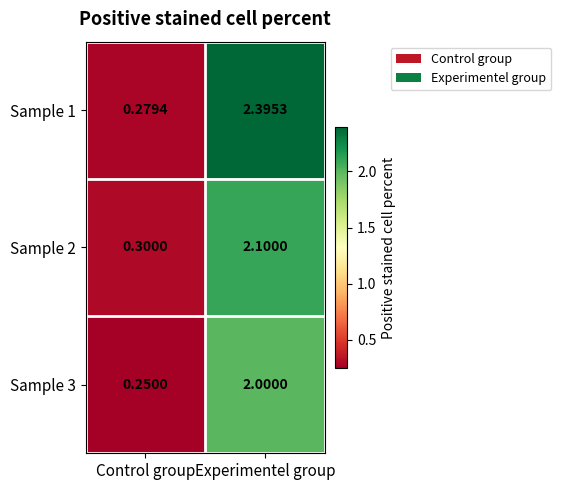

At which label is Sample 1 closest to 1?

Control group